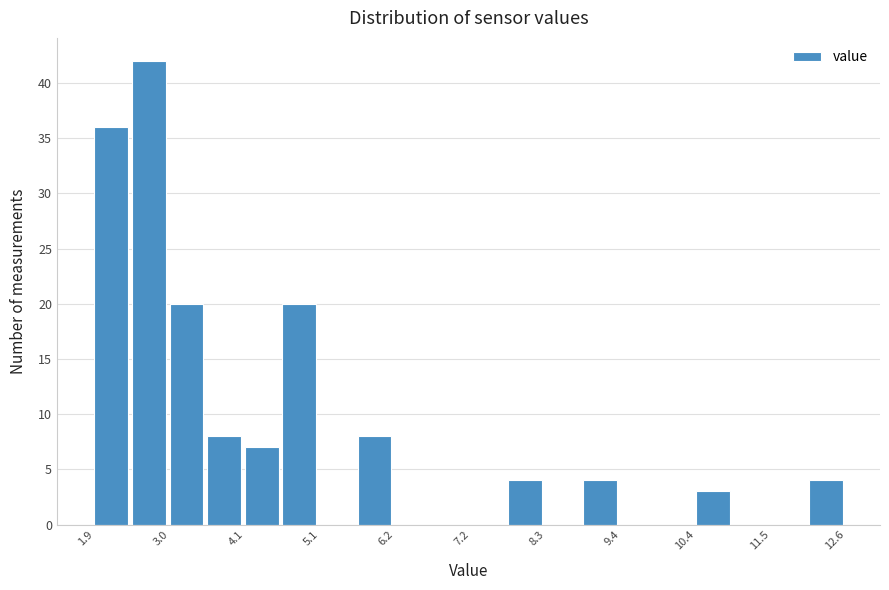

Around what value on the x-axis is the tallest bar? Give the approximate position of its centre, as read against the axis.

2.8